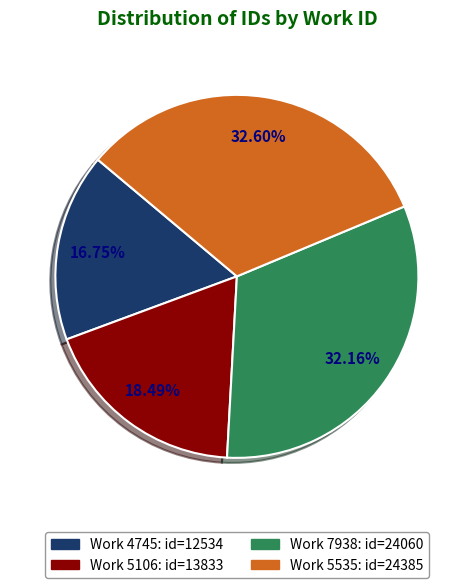

Is there a majority slice in this chart?

No